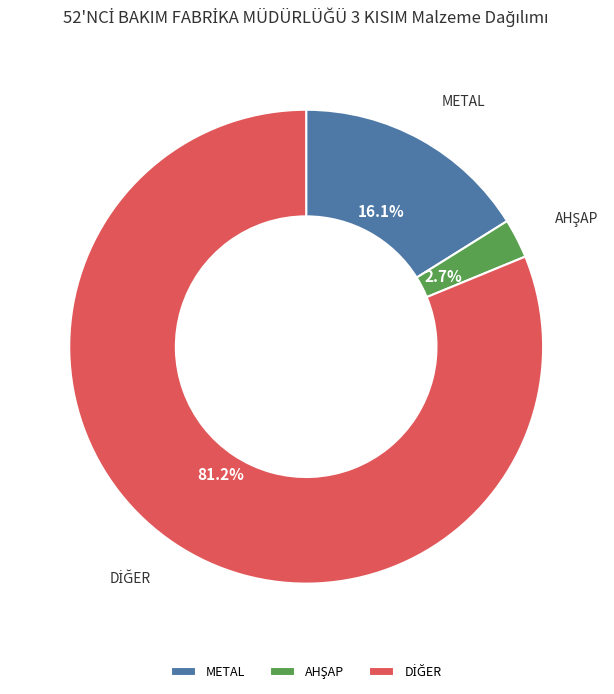

Does any single category account for the majority?

Yes